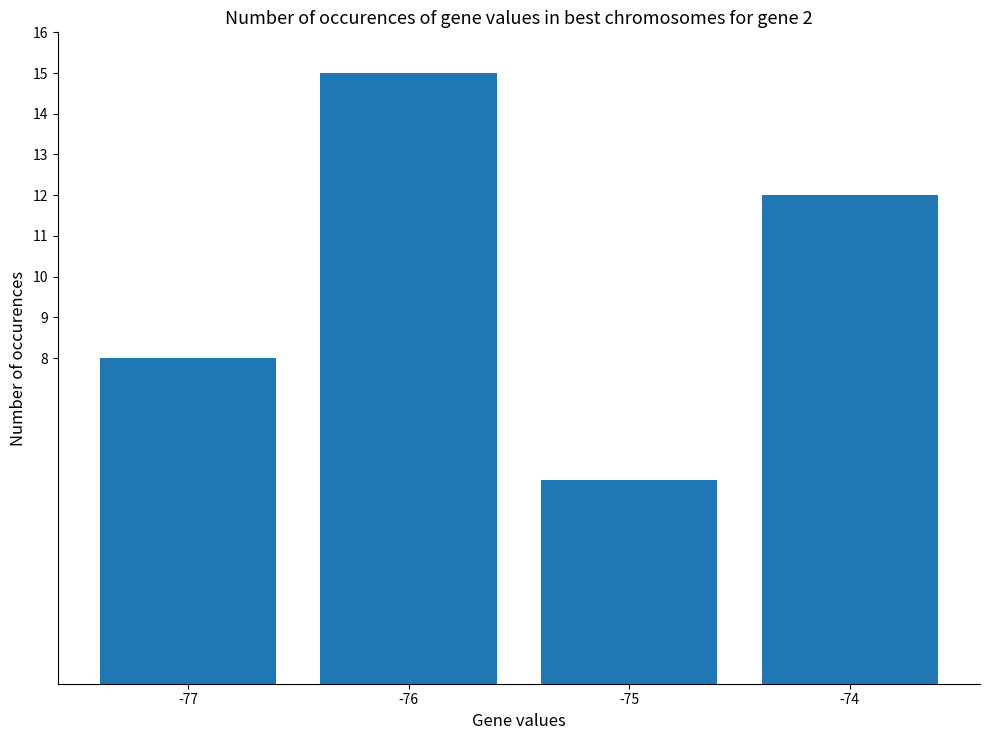

What is the greatest value displayed?

15